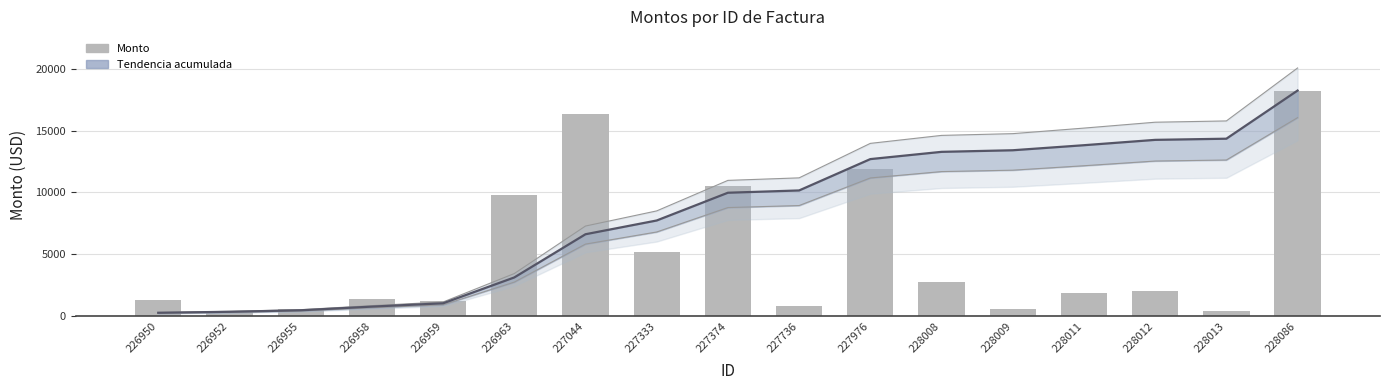

List the labels in order of Monto acumulado (escalado) value, largest first.

228086, 228013, 228012, 228011, 228009, 228008, 227976, 227736, 227374, 227333, 227044, 226963, 226959, 226958, 226955, 226952, 226950